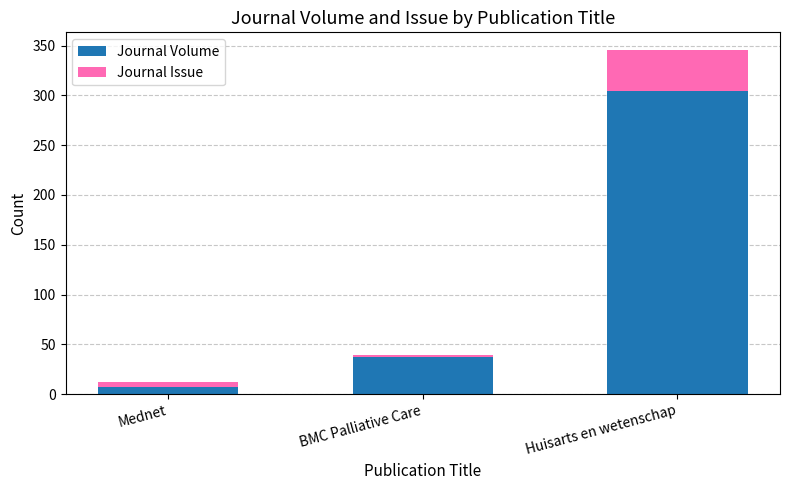

At which label is Journal Volume closest to 155?

BMC Palliative Care